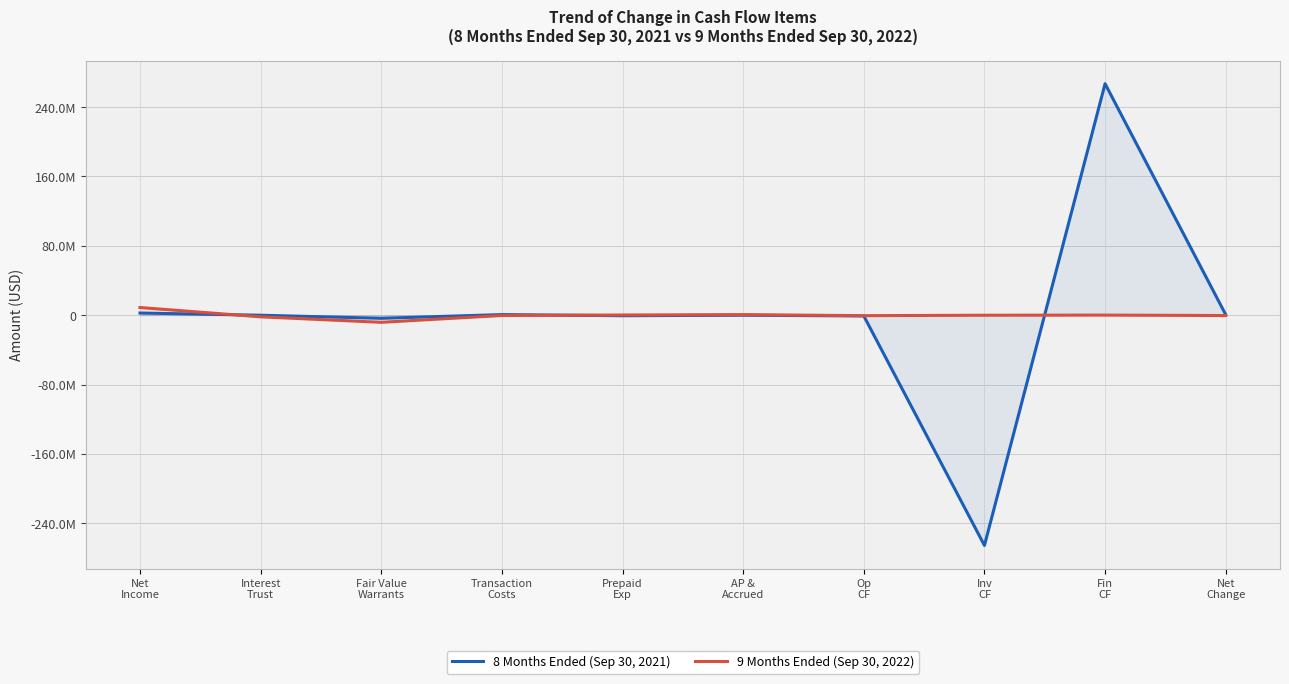

The value of 9 Months Ended (Sep 30, 2022) at Op
CF is -509680. True or false?

True